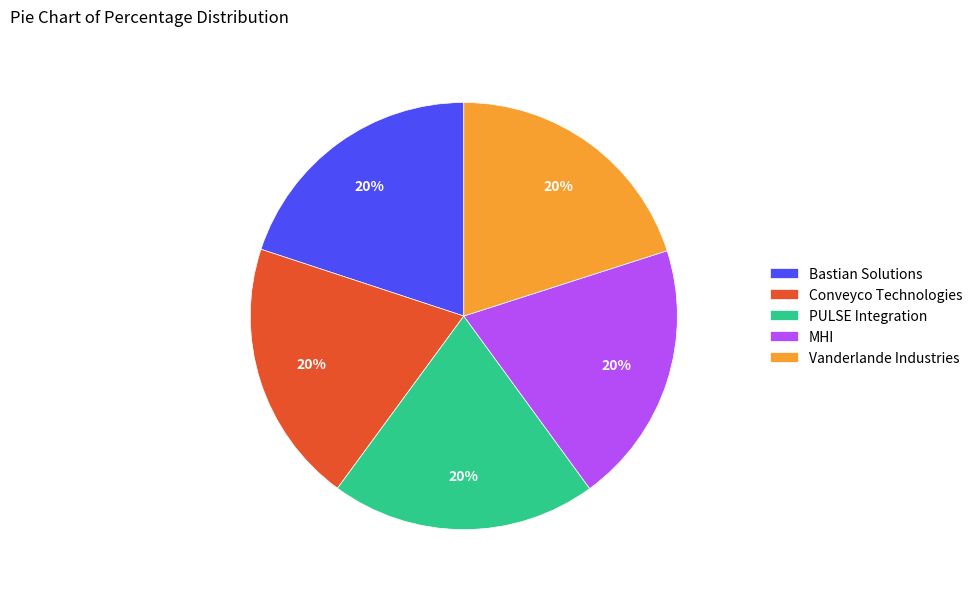

What percentage is the Vanderlande Industries slice, to the nearest percent?

20%